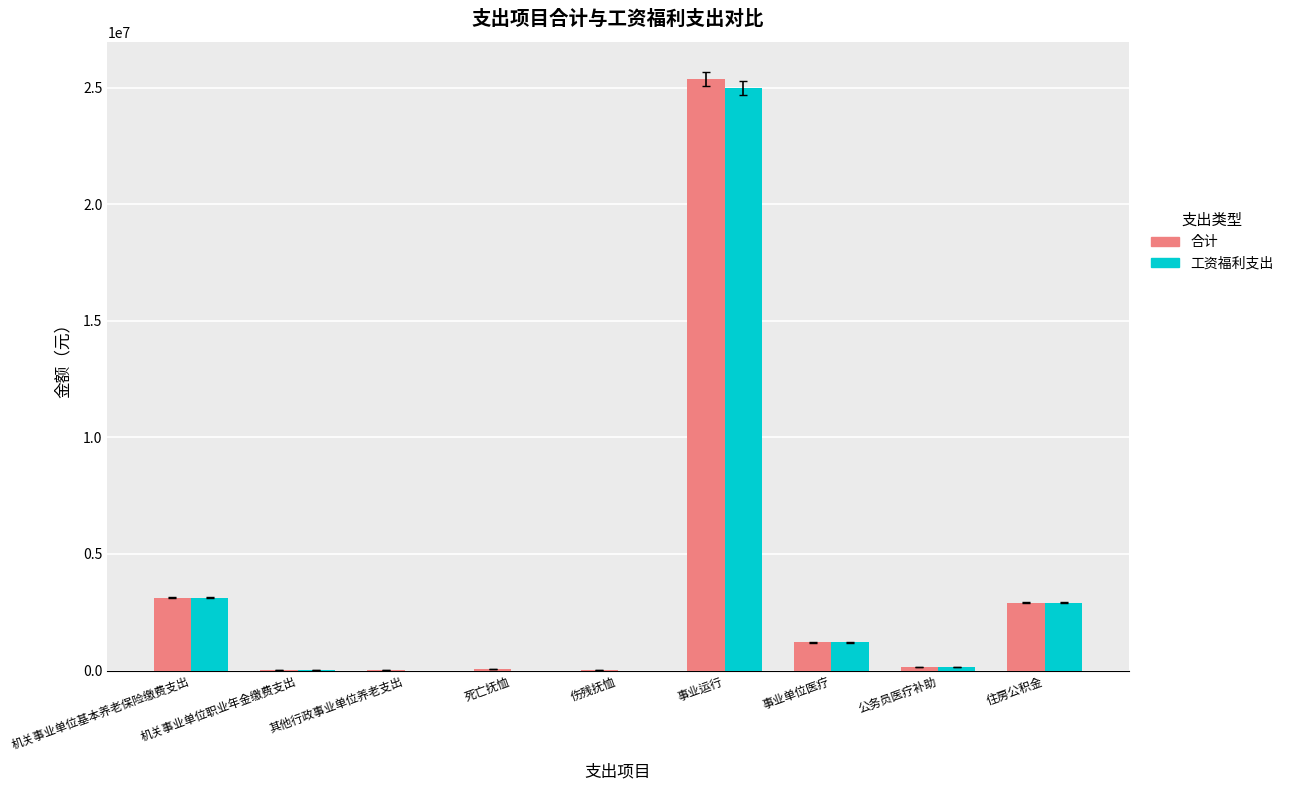

The 工资福利支出 series shows 0.0 at 其他行政事业单位养老支出. True or false?

True